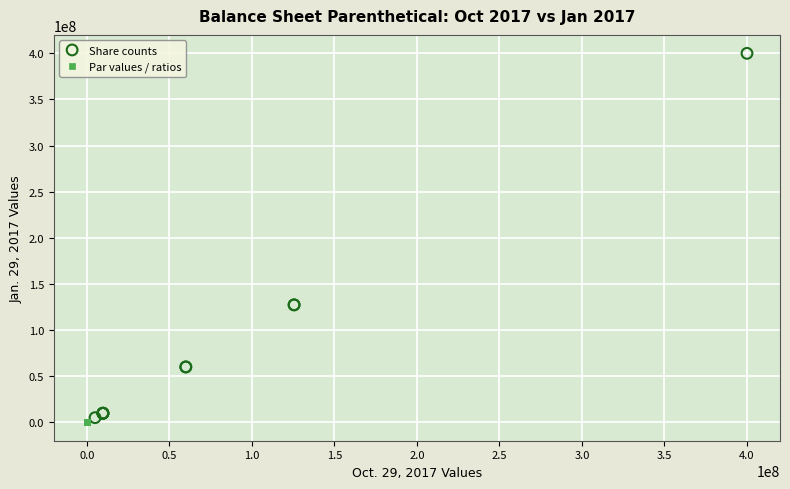

Which series has the largest Y range (max minus min)?

Share counts